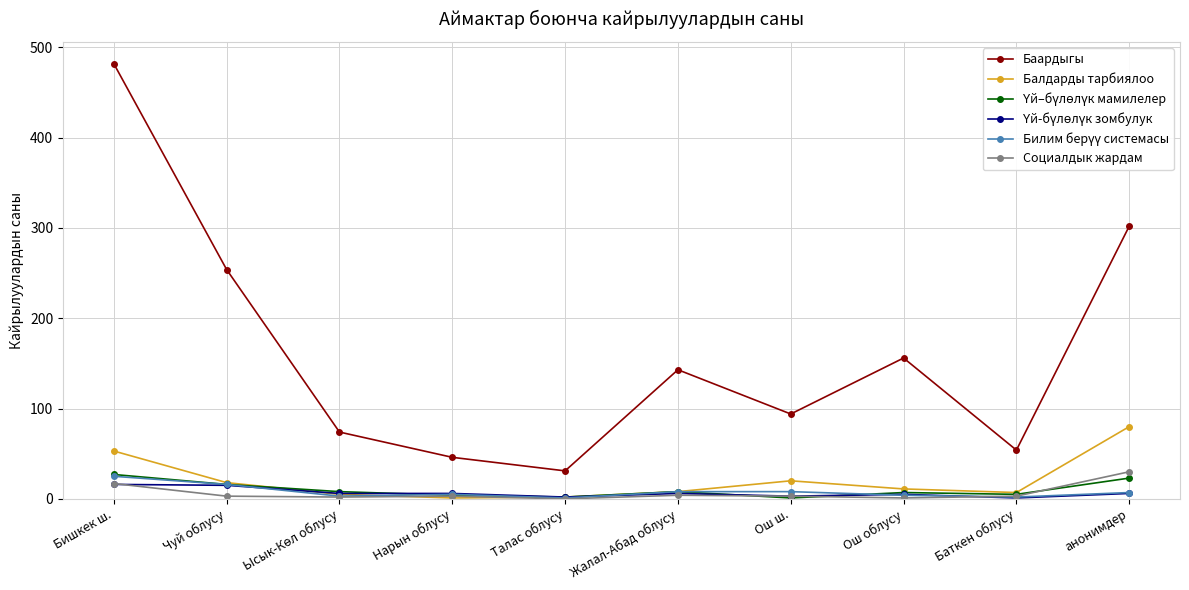

What is the label of the 2nd point from the right?

Баткен облусу